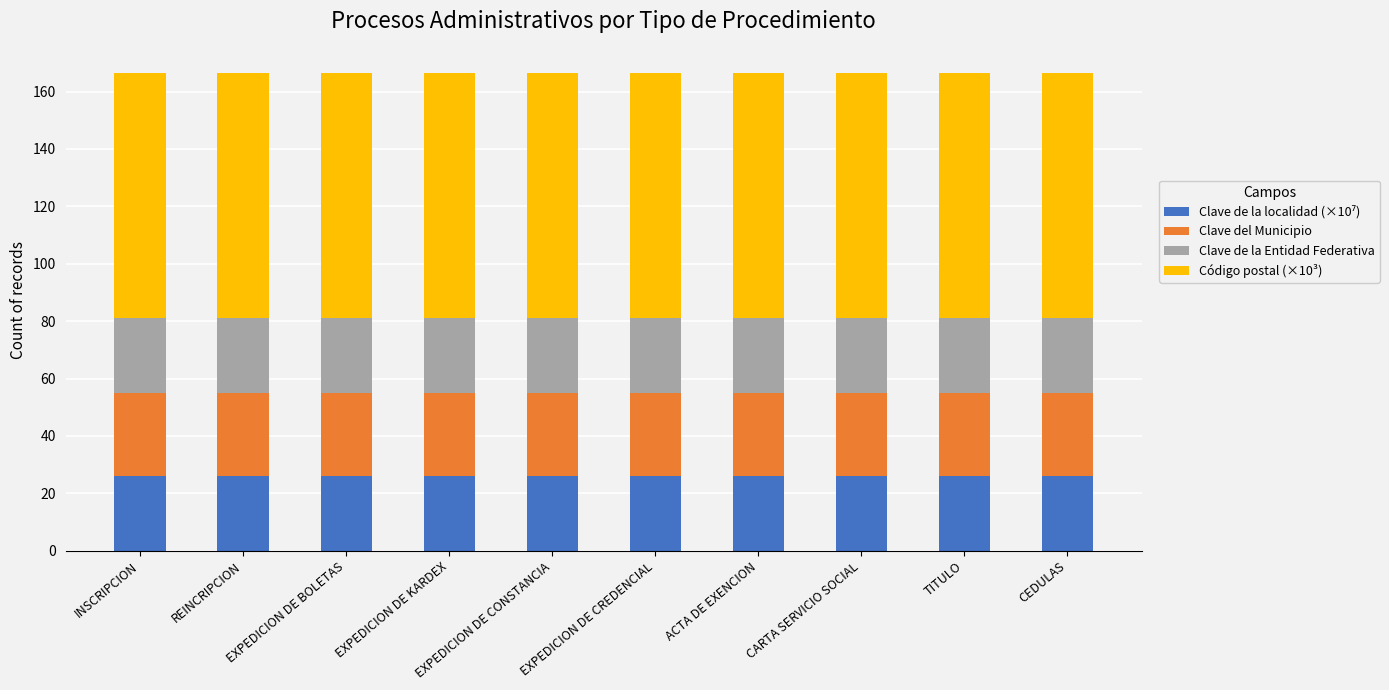

Does the chart contain stacked bars?

Yes